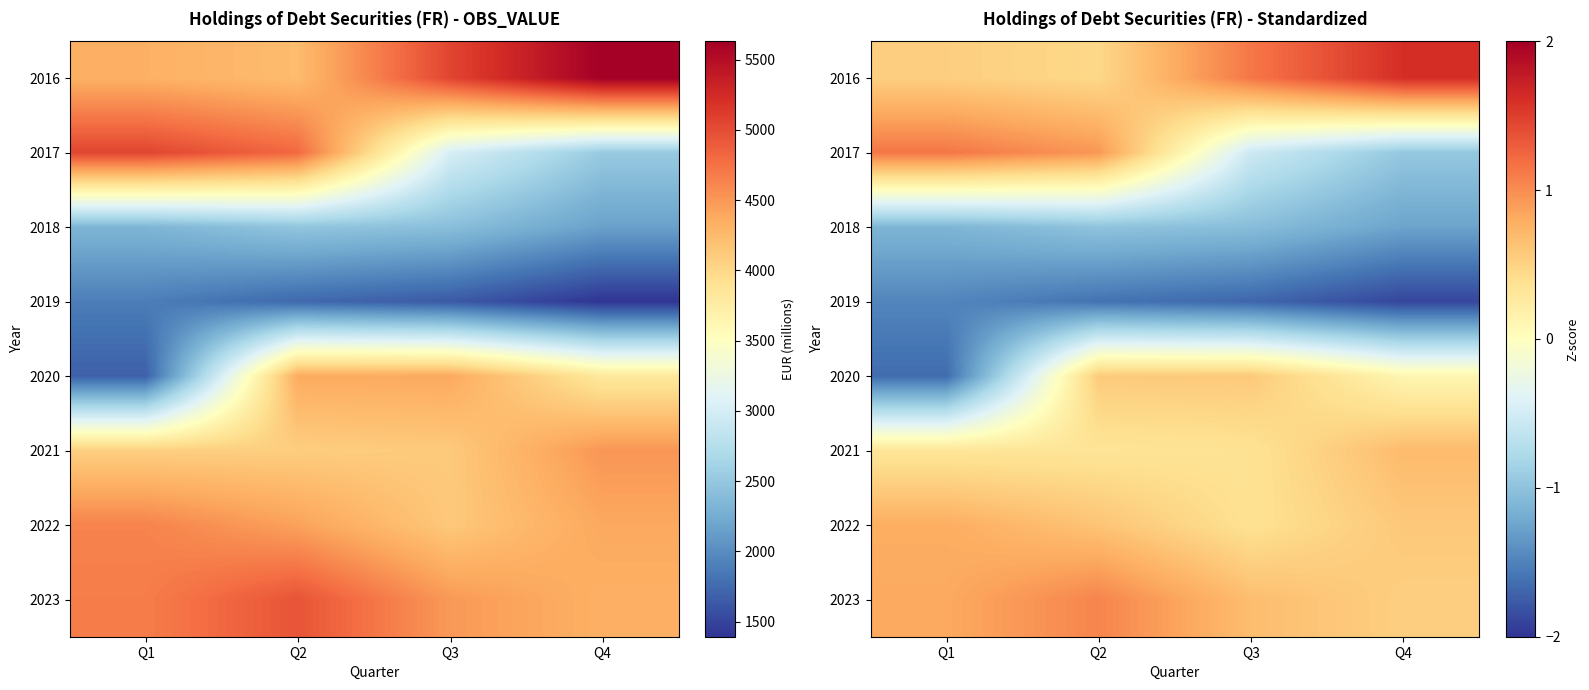

Is it true that 2020 equals 0.2 at Q4?

False